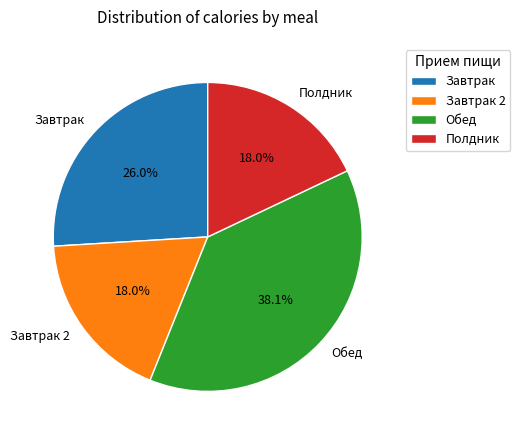

What is the ratio of the value at Завтрак to the value at Завтрак 2?

1.4